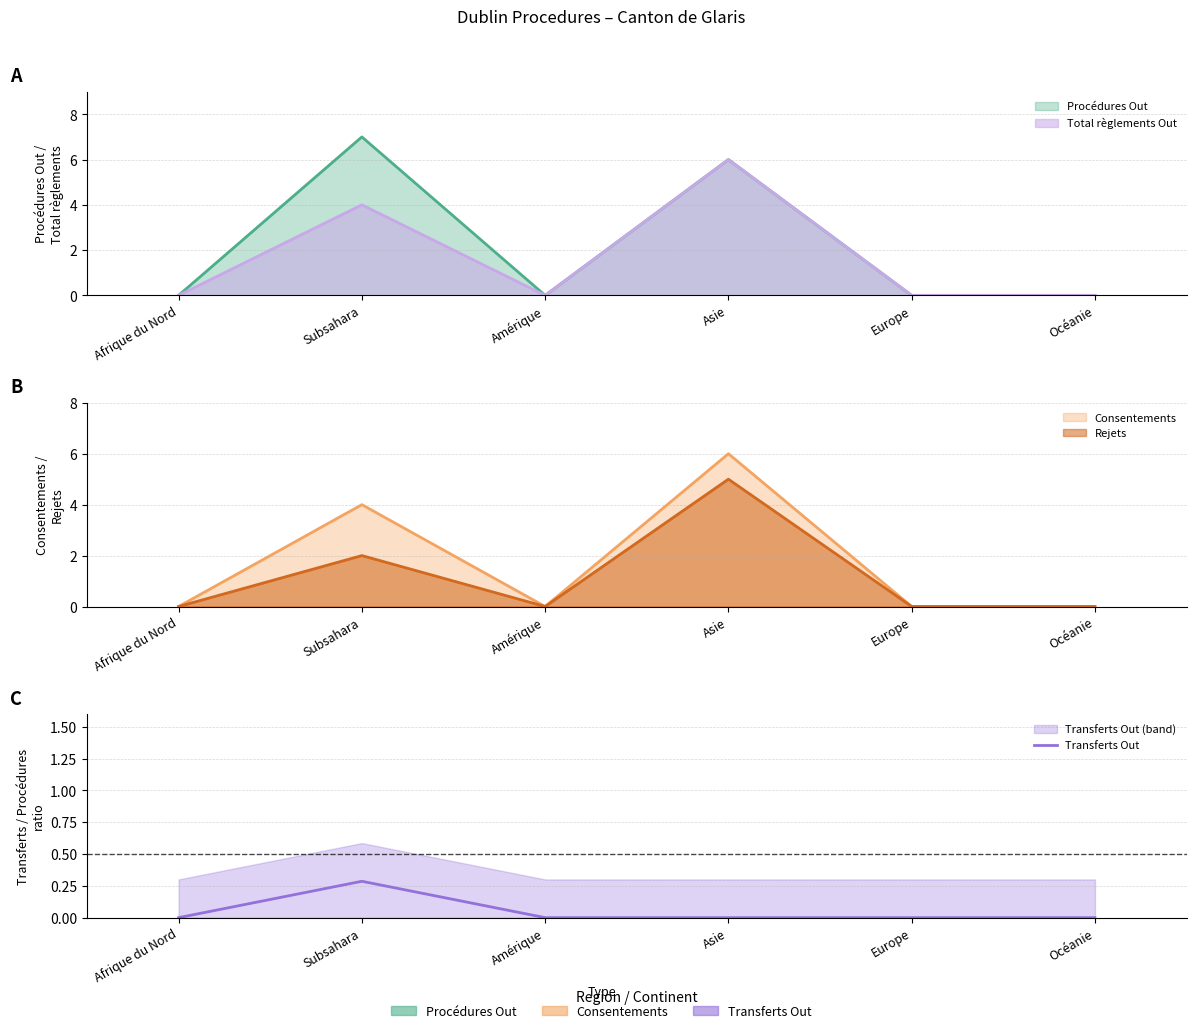

Where is the data nearest to the value 0?

Afrique du Nord